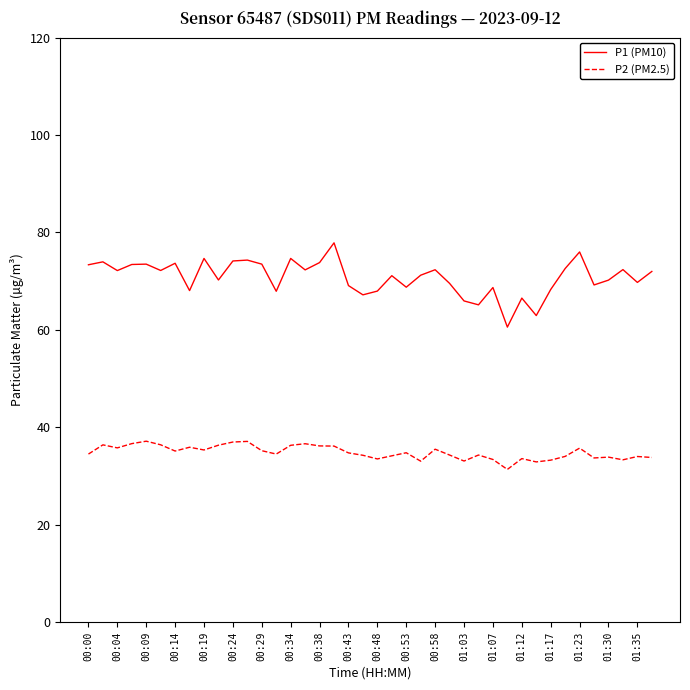

True or false: P2 (PM2.5) and P1 (PM10) cross at least once.

False